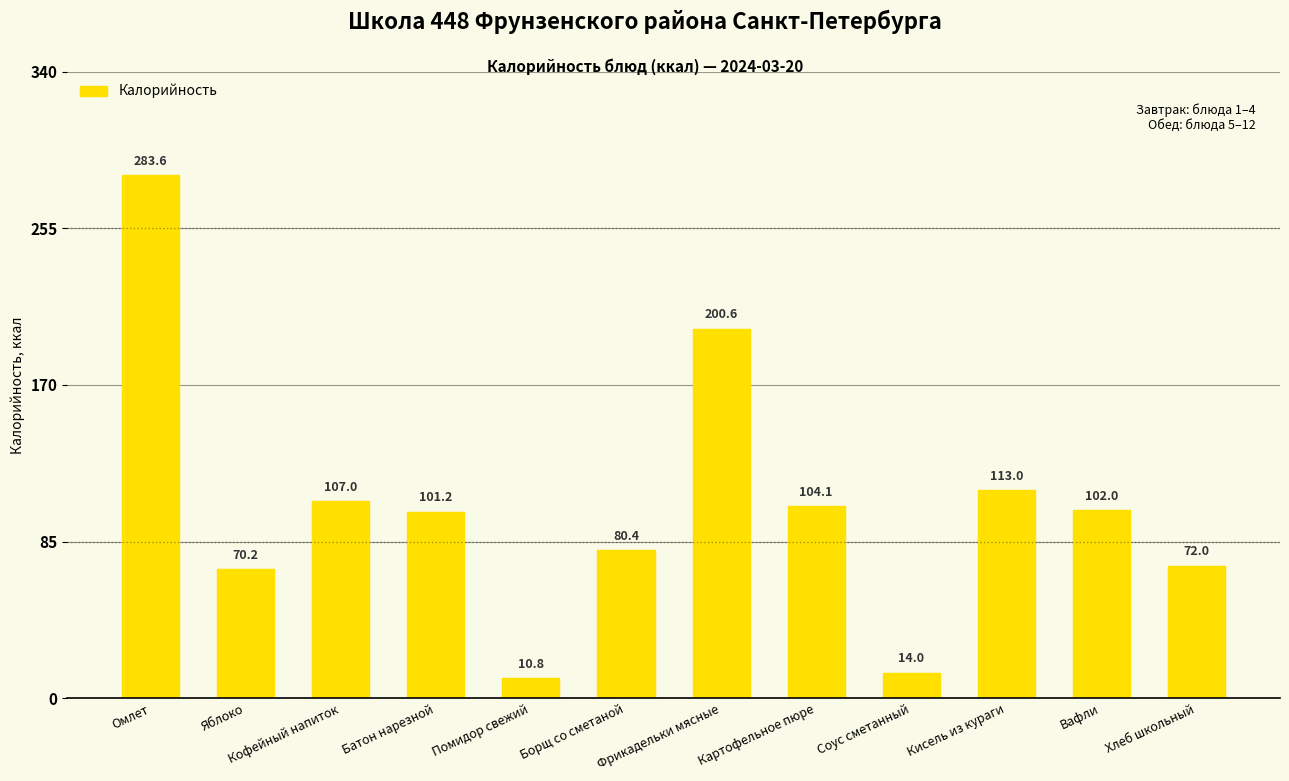

Reading left to right, transcribe all the data shown in this chart.

Омлет=283.6	Яблоко=70.2	Кофейный напиток=107.0	Батон нарезной=101.2	Помидор свежий=10.8	Борщ со сметаной=80.4	Фрикадельки мясные=200.6	Картофельное пюре=104.1	Соус сметанный=14.0	Кисель из кураги=113.0	Вафли=102.0	Хлеб школьный=72.0